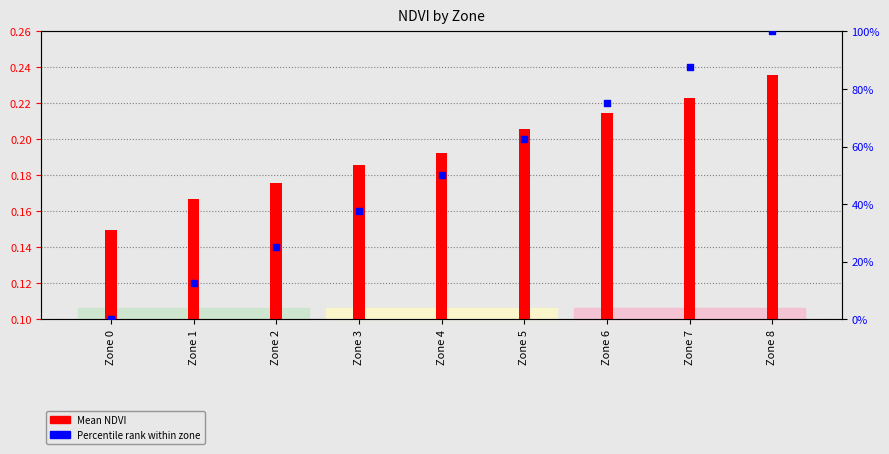

At which category is the sum across all series the highest?

Zone 8